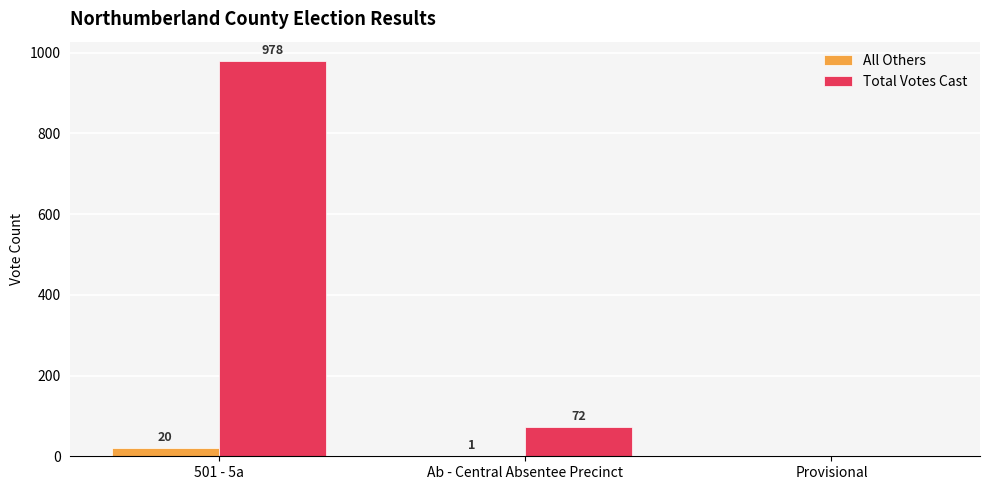

The Total Votes Cast series shows 978 at 501 - 5a. True or false?

True